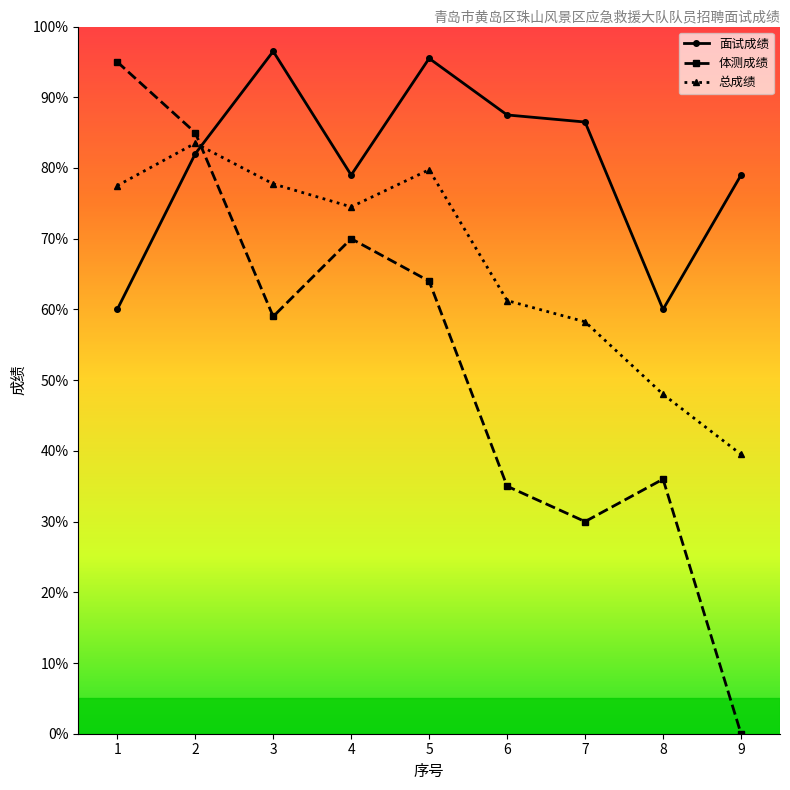

Rank the series by their maximum value, from lowest to highest.

总成绩, 体测成绩, 面试成绩